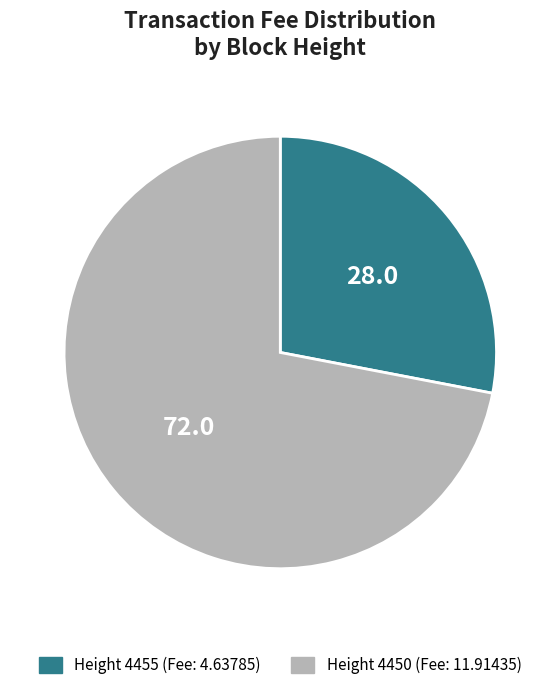

Is there a majority slice in this chart?

Yes